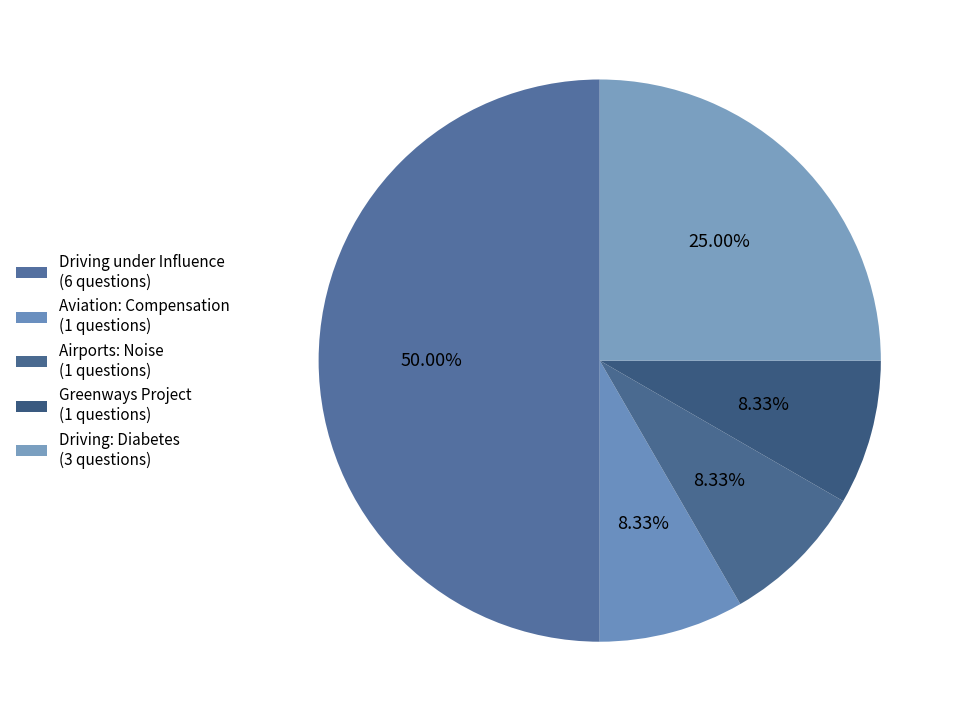

Is the sum of Driving under Influence and Aviation: Compensation greater than half?

Yes